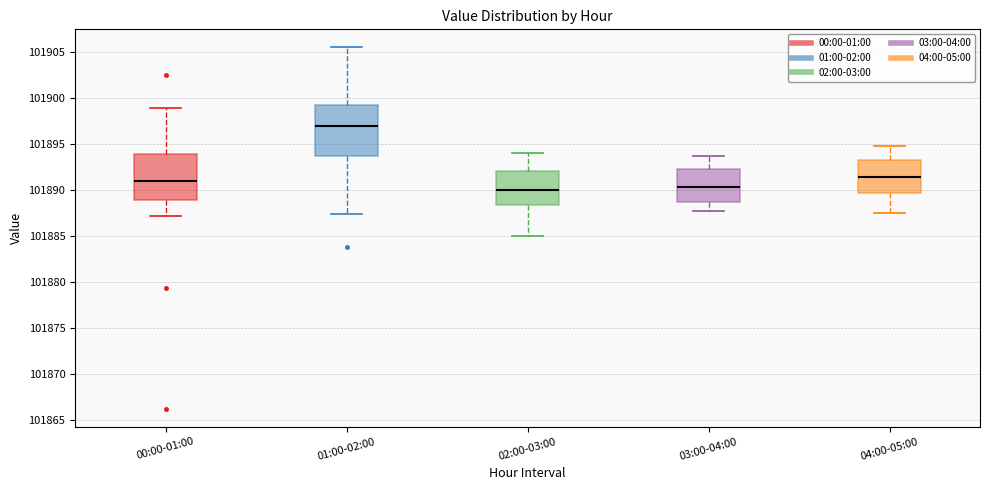

Which box has the highest median line?

01:00-02:00